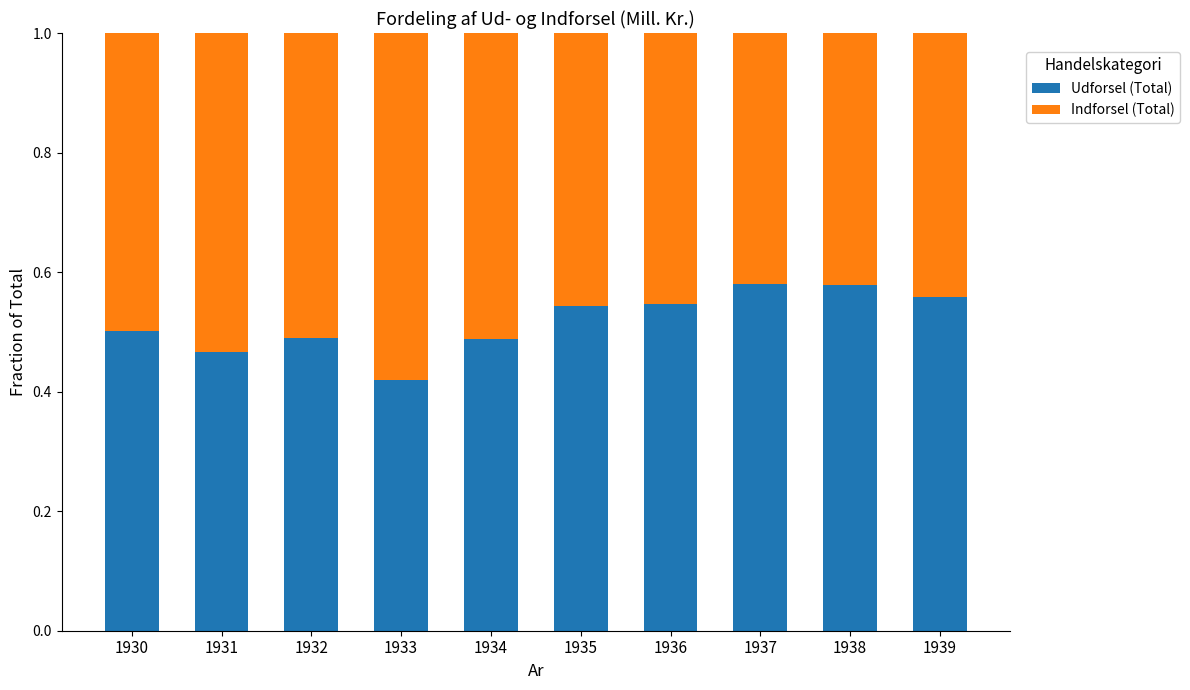

How many Udforsel (Total) values are between 0 and 1?

10